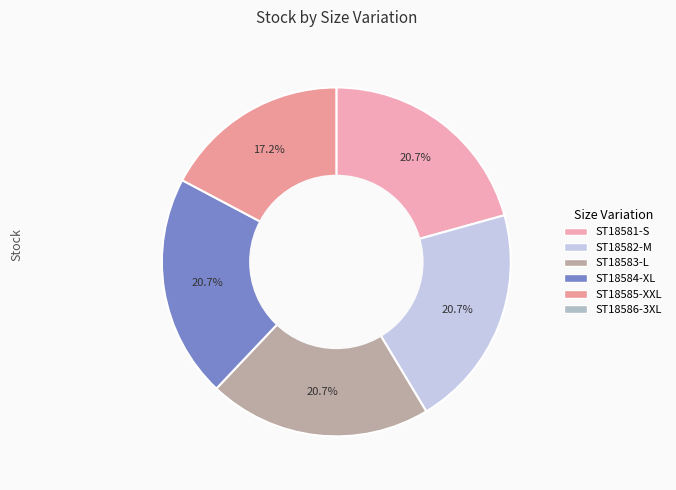

Which slice is the smallest?

ST18586-3XL